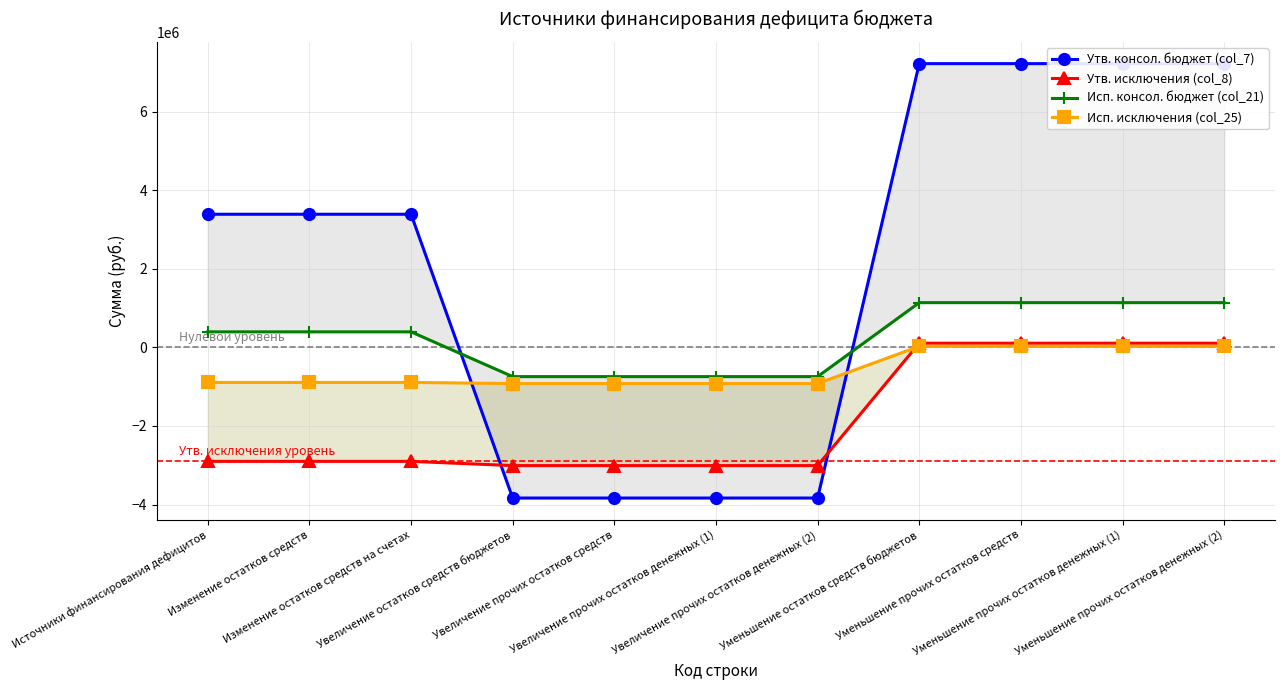

What is the sum of the Утв. консол. бюджет (col_7) values at Увеличение остатков средств бюджетов and Уменьшение прочих остатков средств?

3390899.5